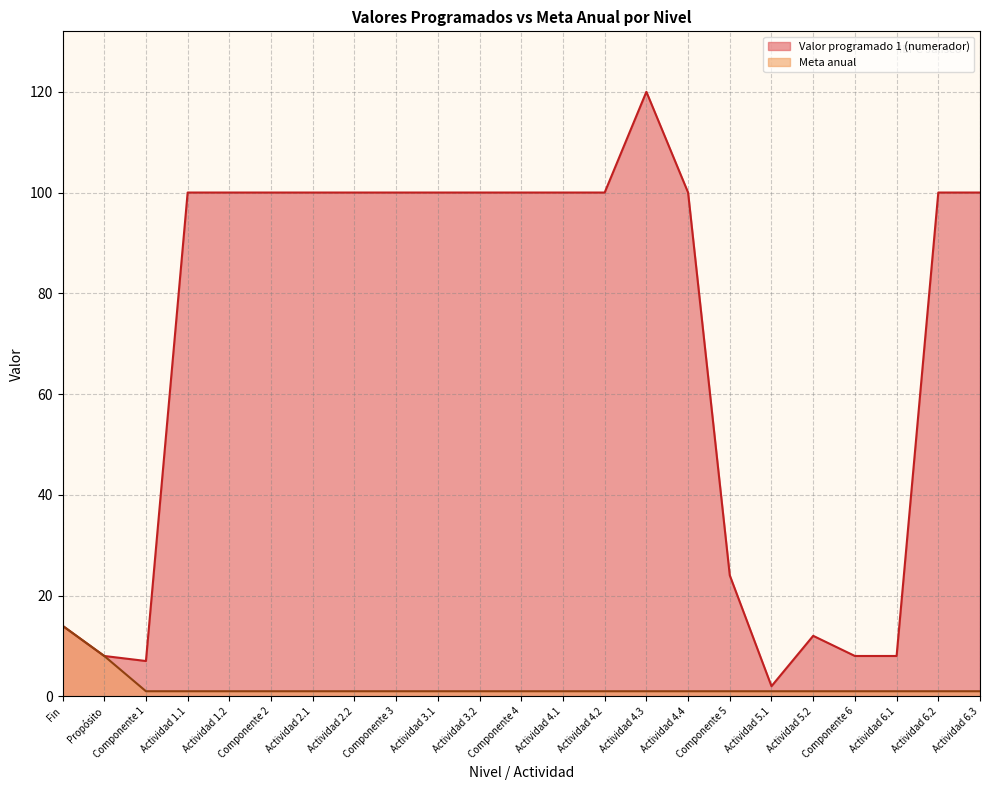

The Meta anual series shows 1 at Actividad 1.1. True or false?

False